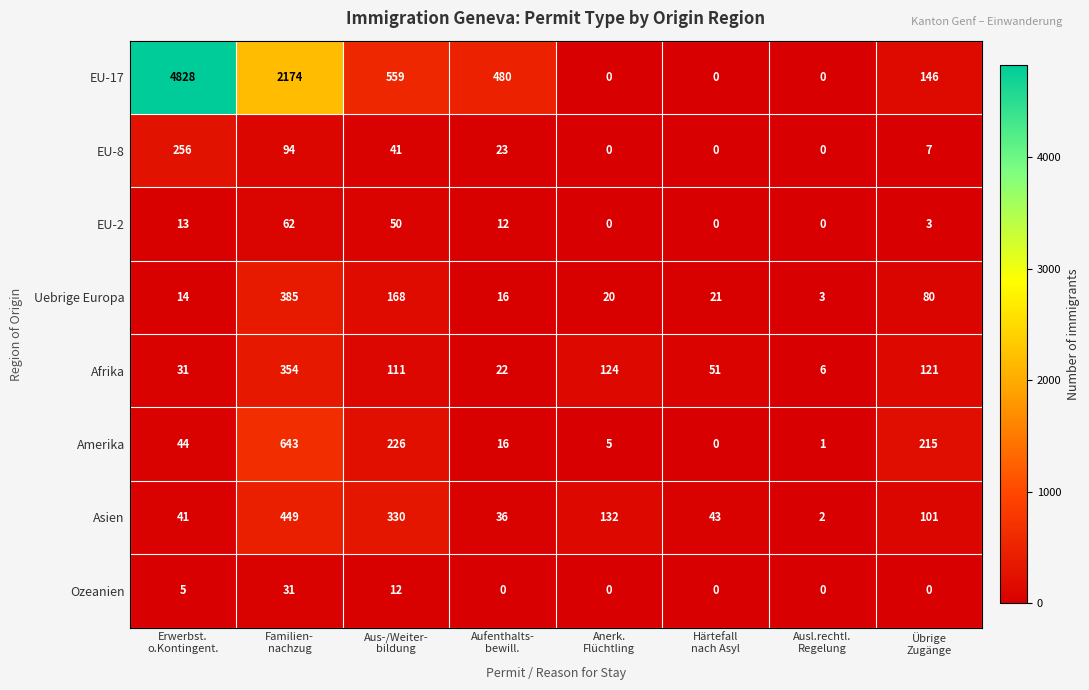

Which series has the largest range (max minus min)?

EU-17